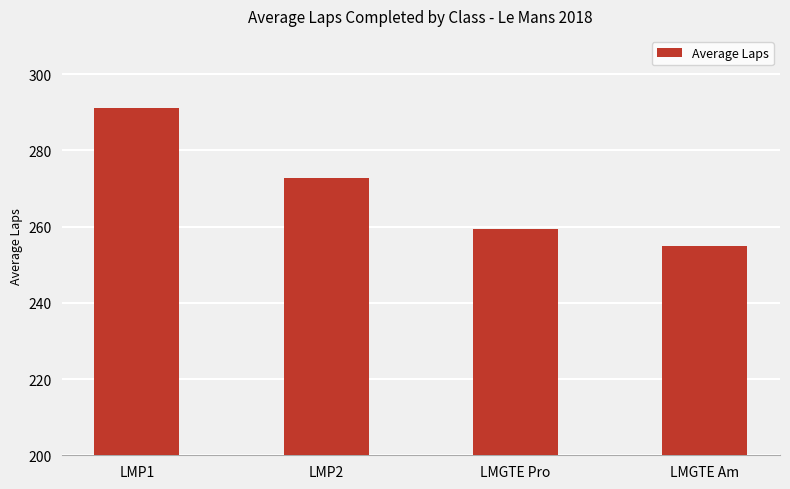

At which label does the data first exceed 272?

LMP1